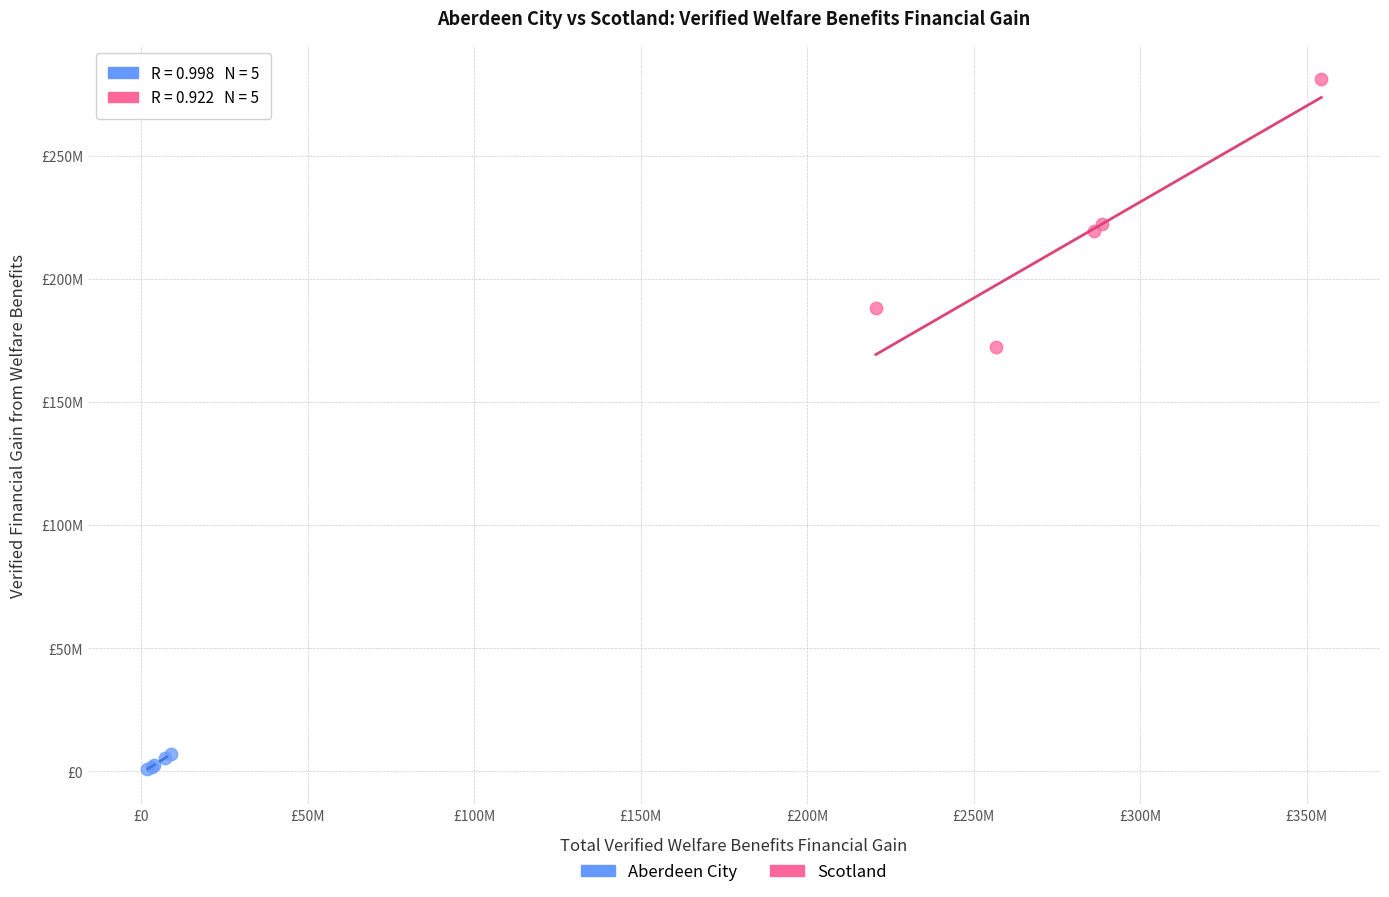

Which series has the widest spread of Y values?

Scotland